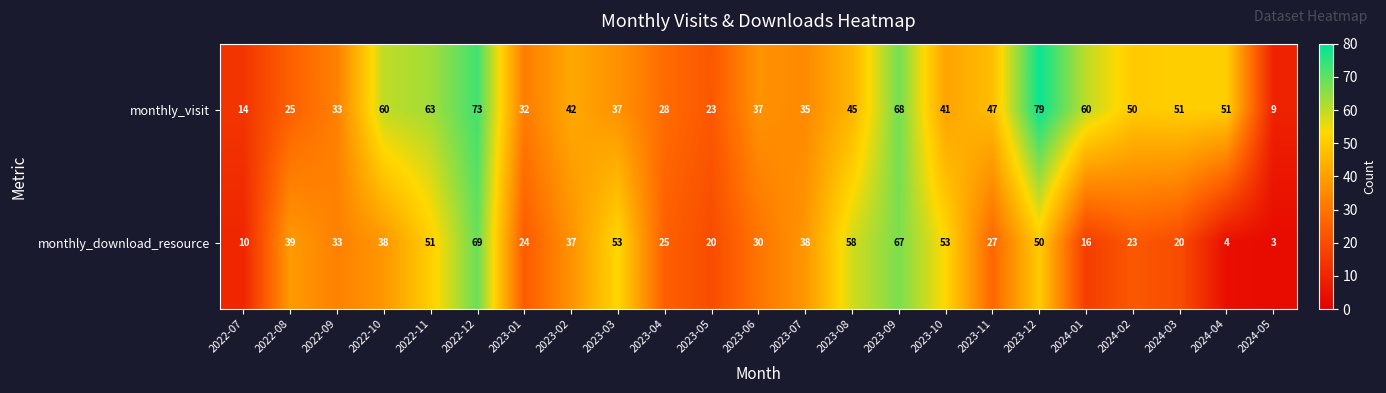

True or false: monthly_download_resource has a value of 30 at 2023-06.

True